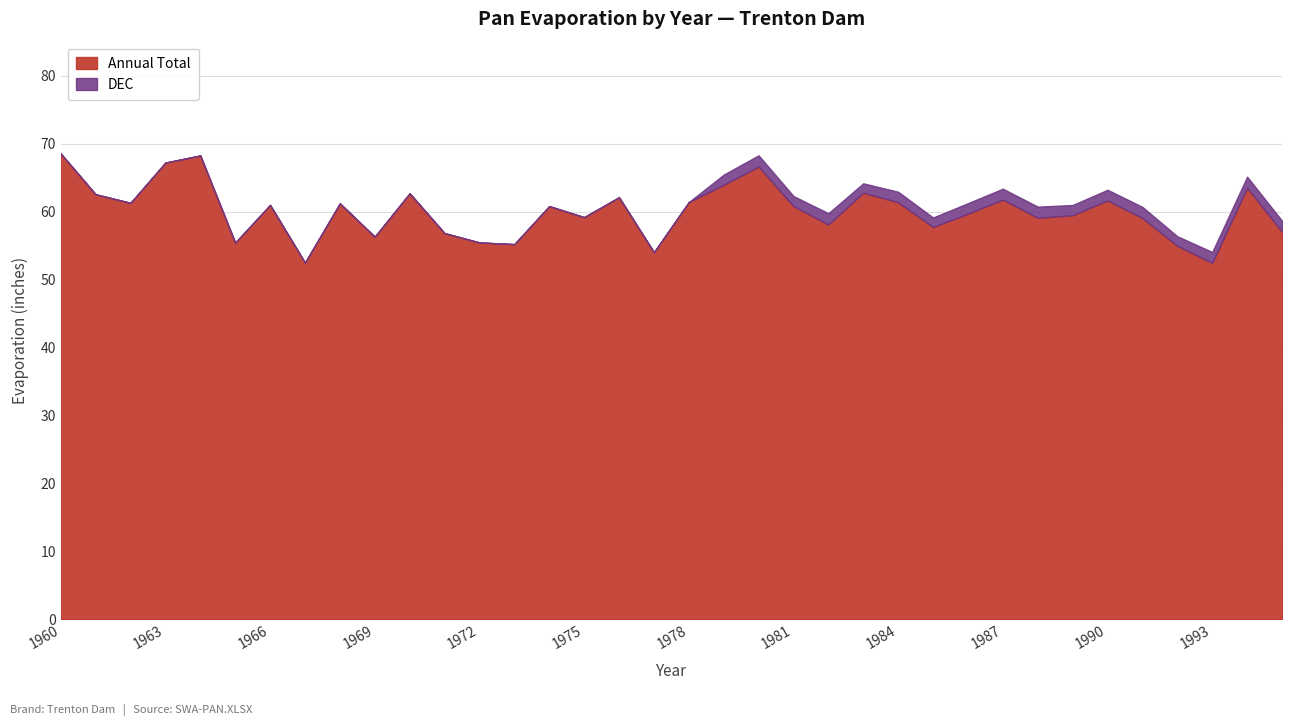

Reading right to left, transcribe all the data shown in this chart.

57.0	63.5	52.5	55.0	59.0	61.6	59.5	59.1	61.8	59.7	57.7	61.4	62.8	58.1	60.8	66.6	63.9	61.4	54.0	62.1	59.2	60.8	55.2	55.5	56.8	62.7	56.3	61.2	52.5	61.0	55.4	68.3	67.2	61.3	62.5	68.5